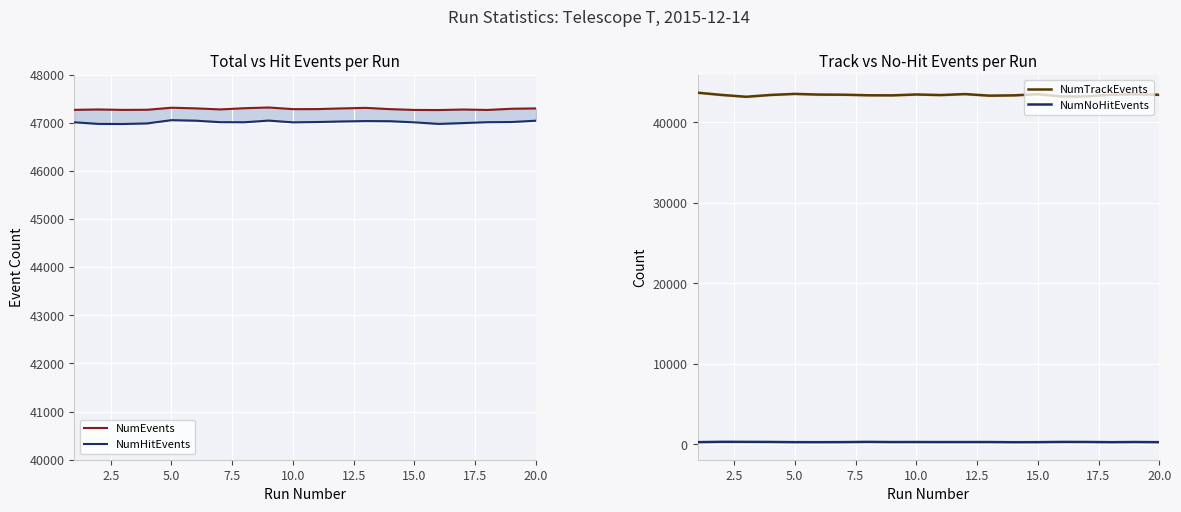

Which series has the largest total across all categories?

NumEvents